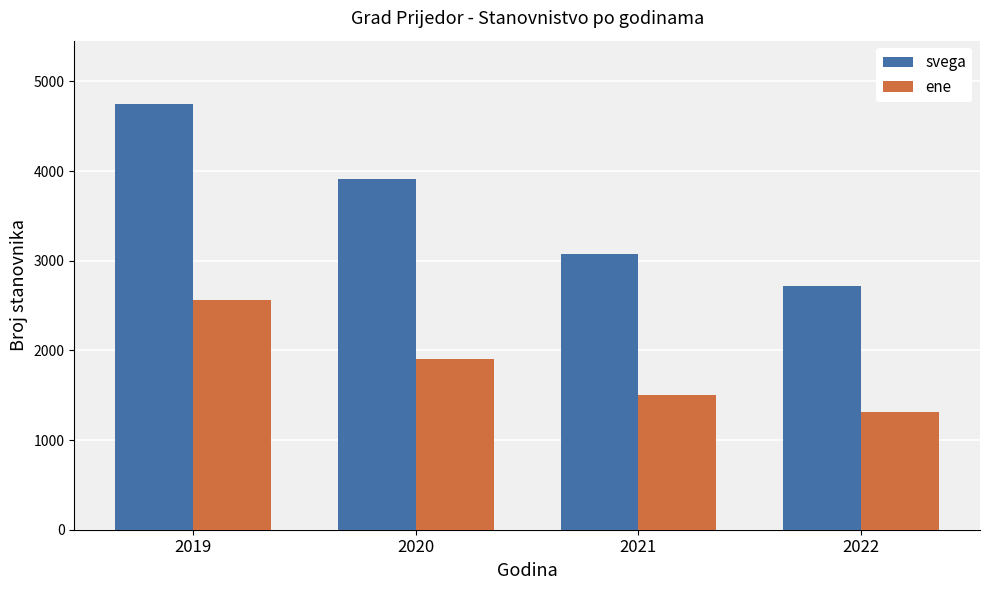

Rank the categories by ene value from lowest to highest.

2022, 2021, 2020, 2019